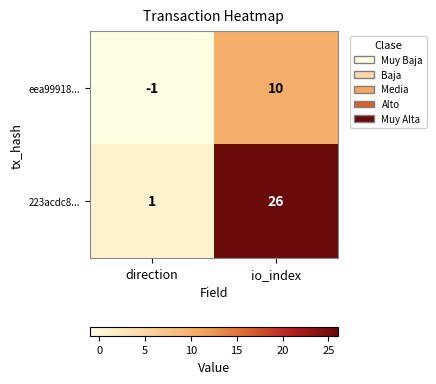

Which series has the largest total across all categories?

223acdc8...